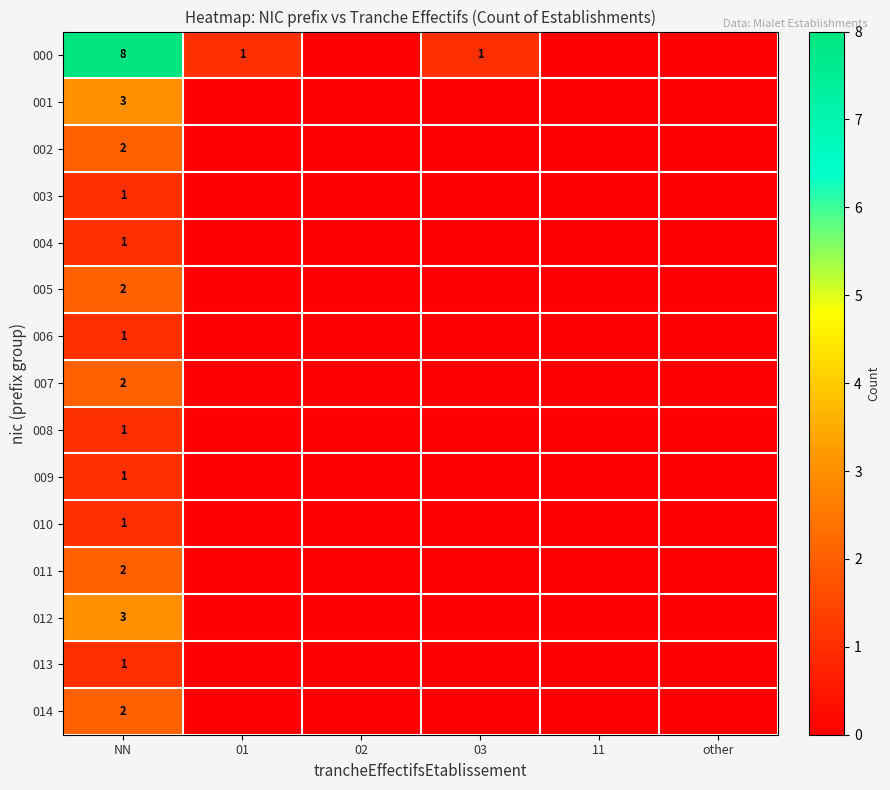

What is the spread (max minus min) of values at NN?

7